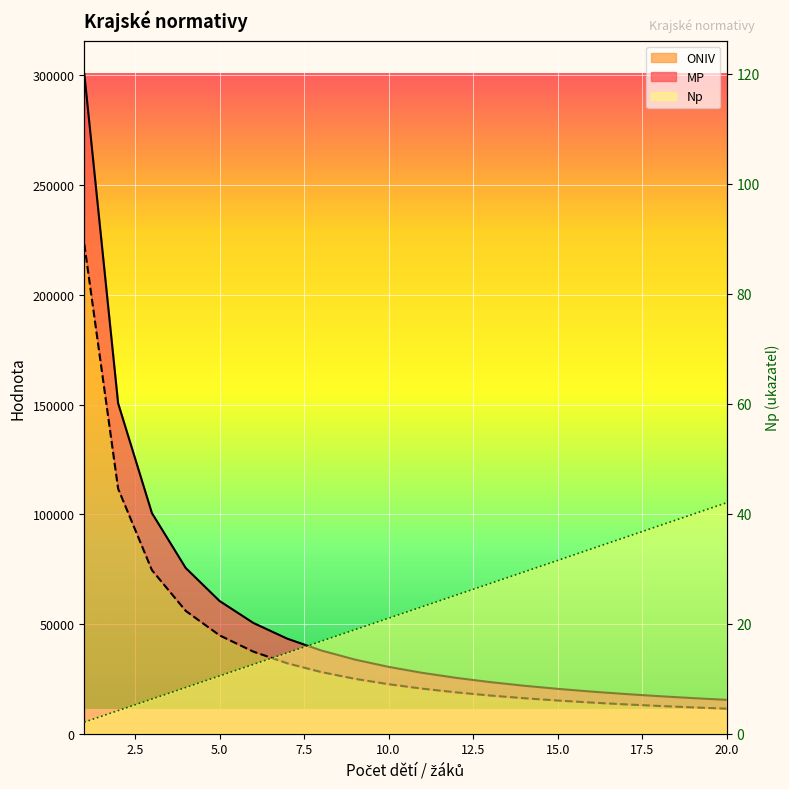

What is the value of the MP point at the 19th from the left?

16231.0